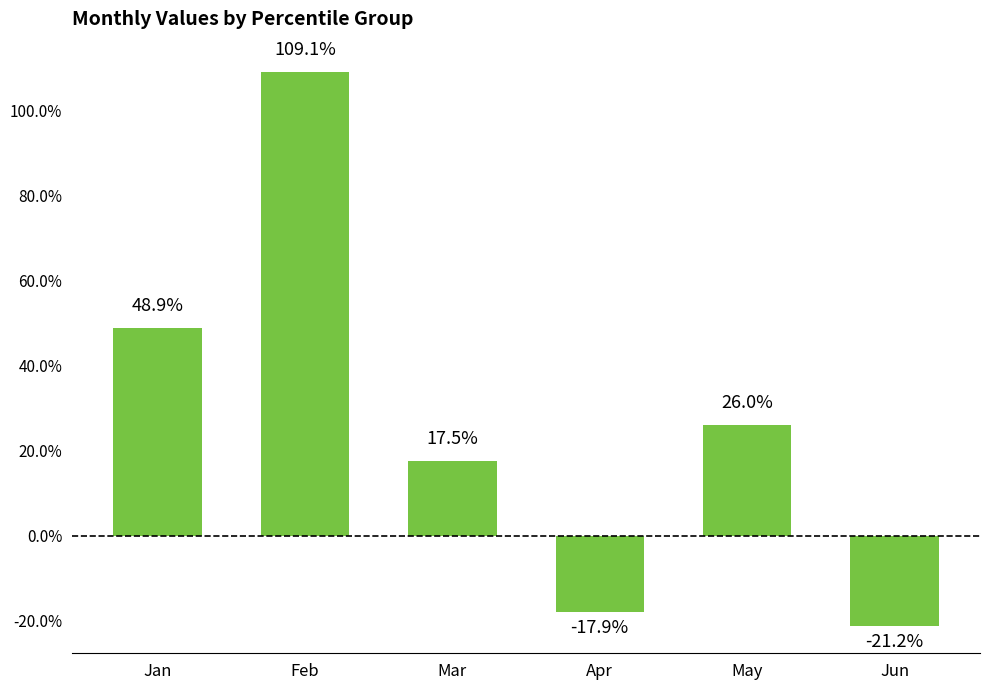

Are the bars horizontal?

No